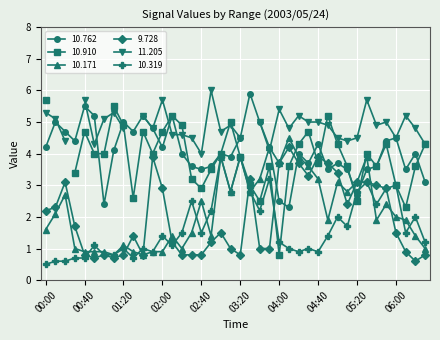

True or false: 9.728 has more than 0 points higher than both neighbors.

True